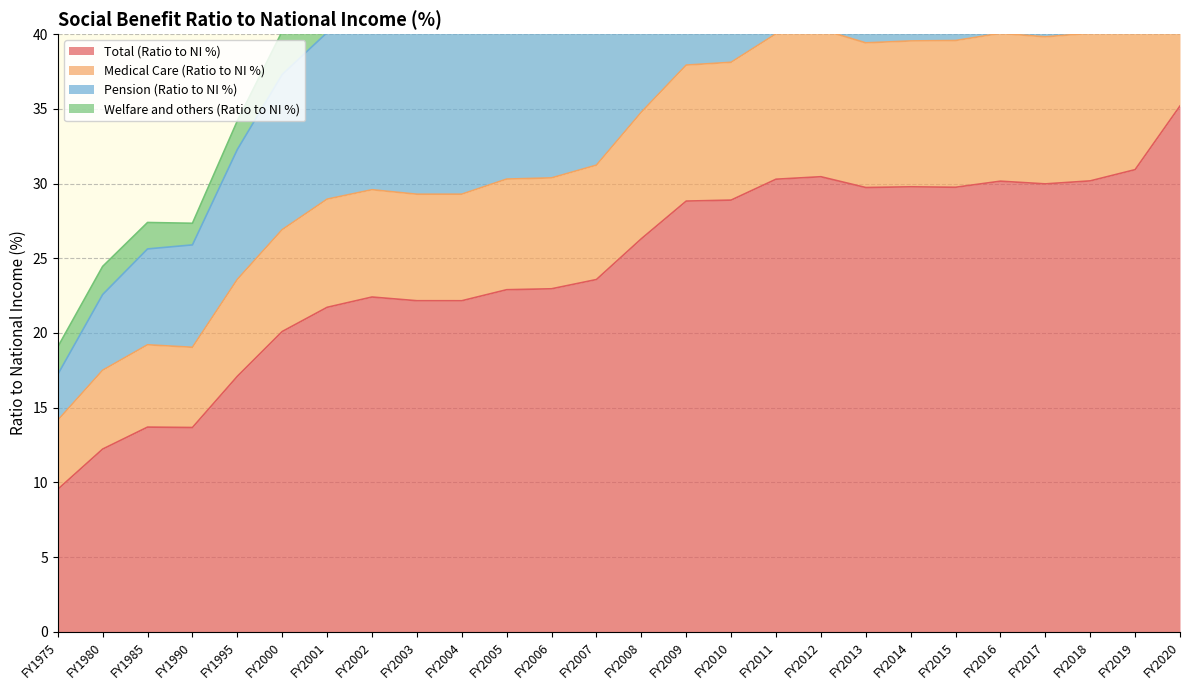

True or false: Medical Care (Ratio to NI %) and Total (Ratio to NI %) intersect in this chart.

False